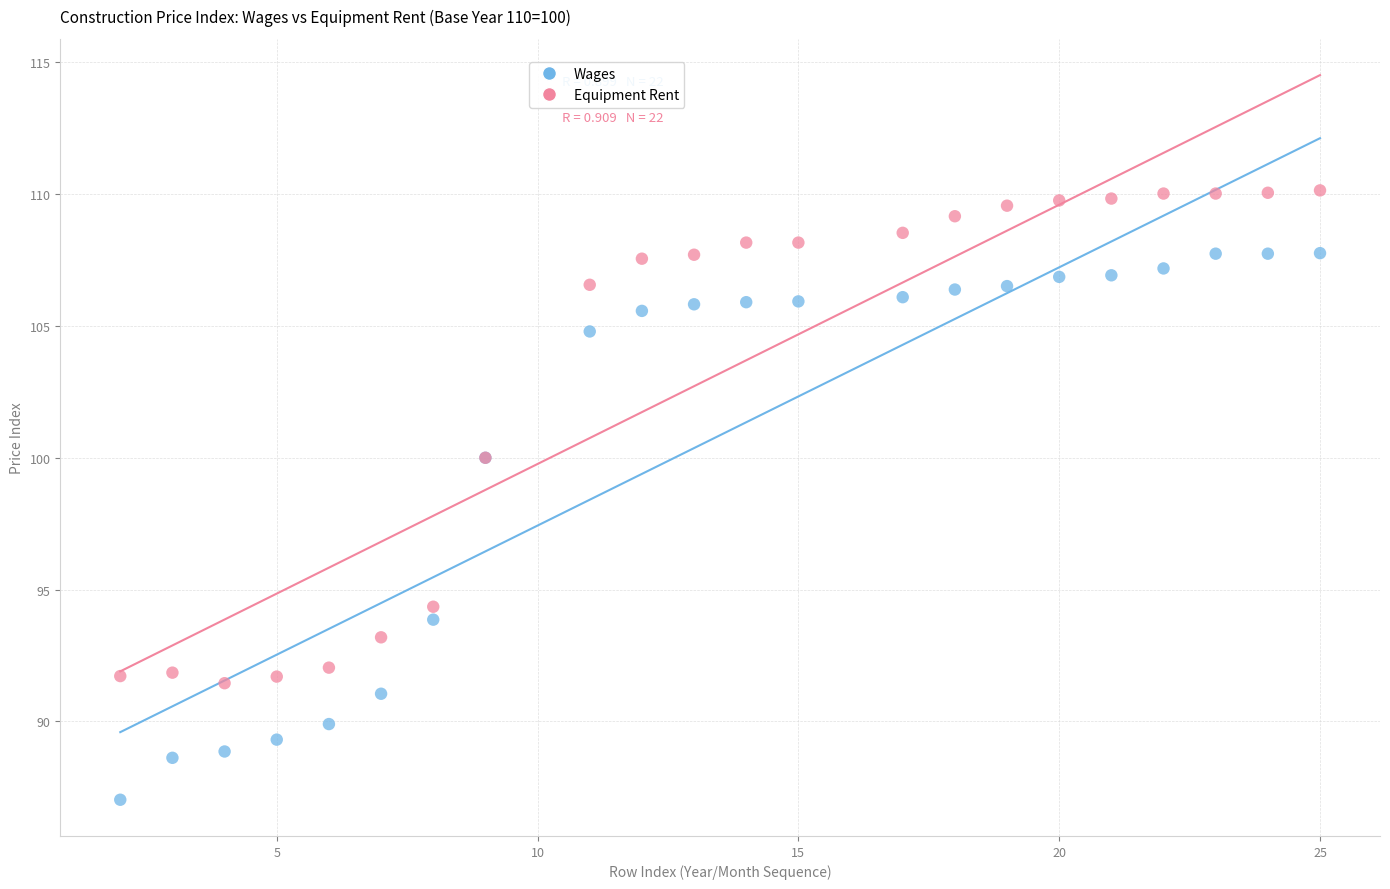

Which series has the largest Y range (max minus min)?

Wages